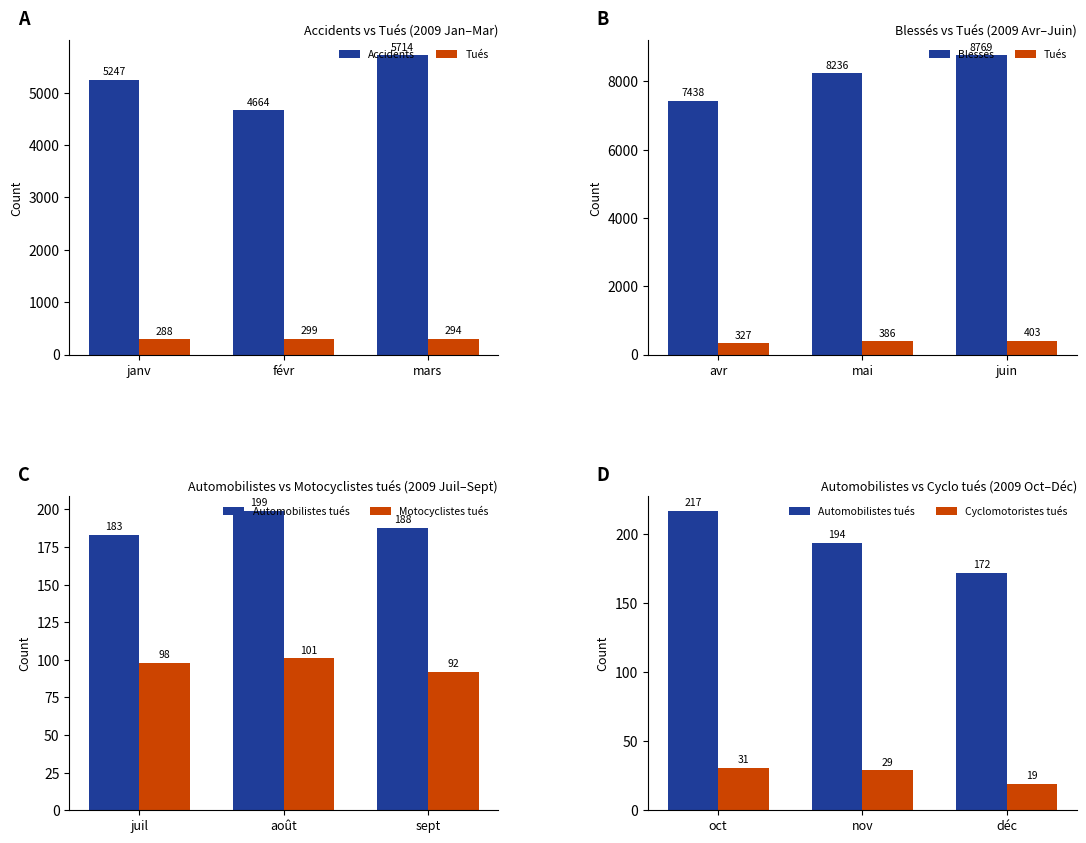

Does the chart contain stacked bars?

No